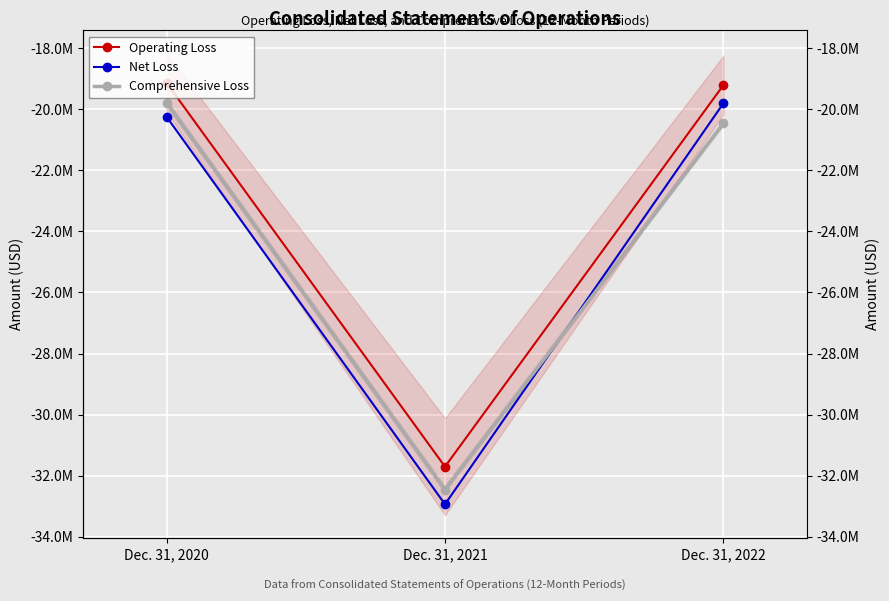

What value does the Operating Loss series have at Dec. 31, 2020, to the nearest 100?

-19139200